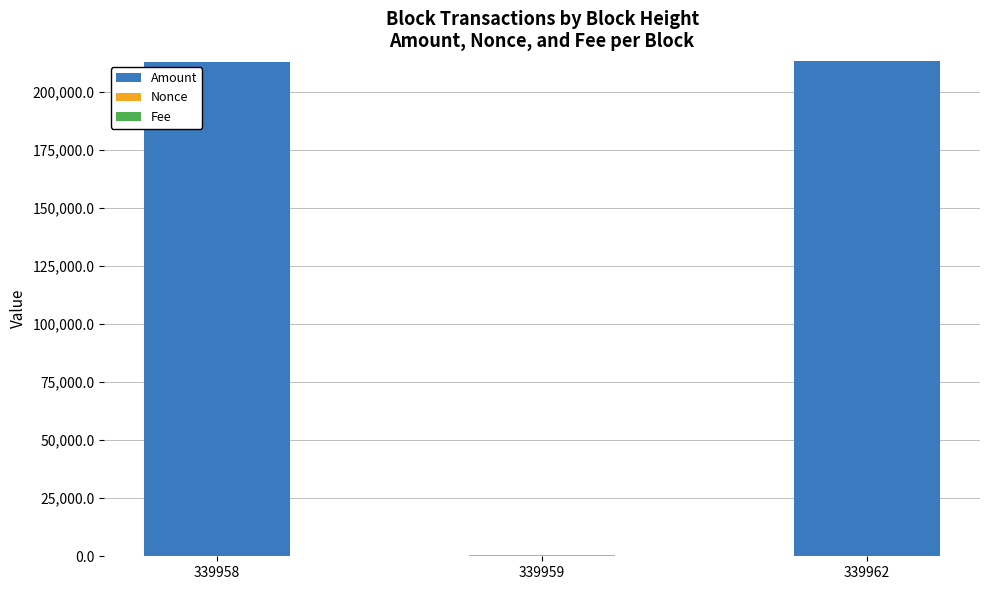

True or false: Amount has a value of 213192.0 at 339958.

True